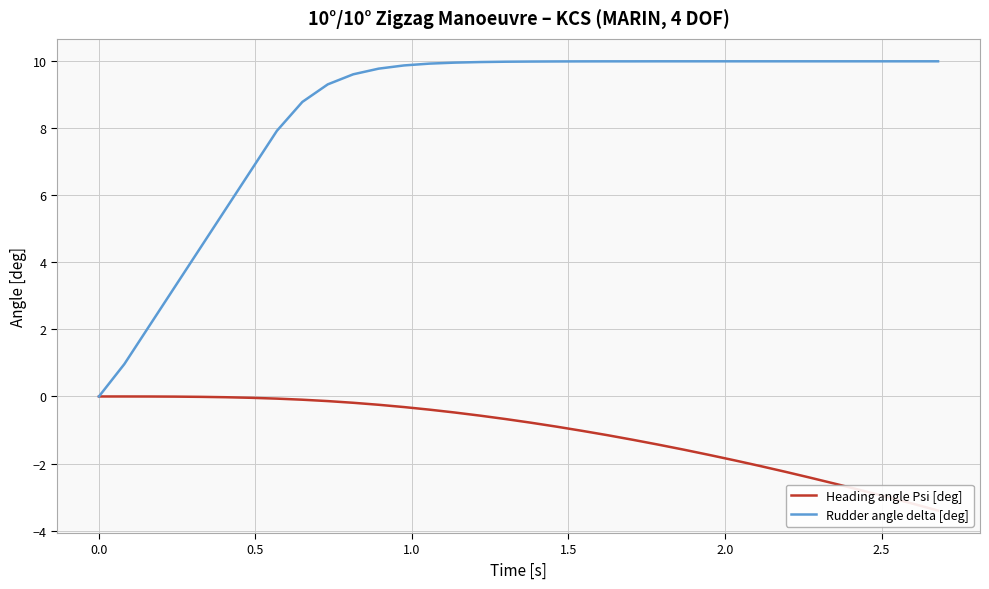

What are all the series names shown in the legend?

Heading angle Psi [deg], Rudder angle delta [deg]